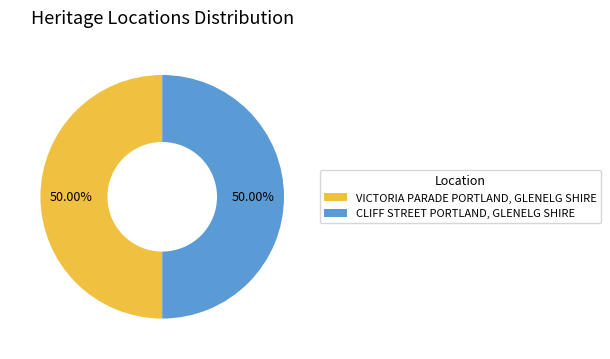

What is the ratio of the value at CLIFF STREET PORTLAND, GLENELG SHIRE to the value at VICTORIA PARADE PORTLAND, GLENELG SHIRE?

1.0